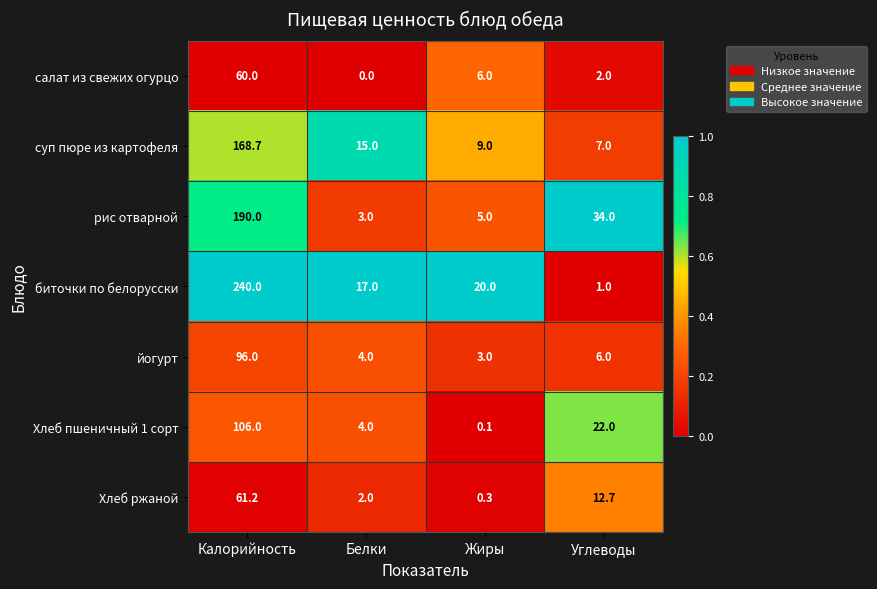

Rank the series at Калорийность from highest to lowest value.

биточки по белорусски, рис отварной, суп пюре из картофеля, Хлеб пшеничный 1 сорт, йогурт, Хлеб ржаной, салат из свежих огурцо